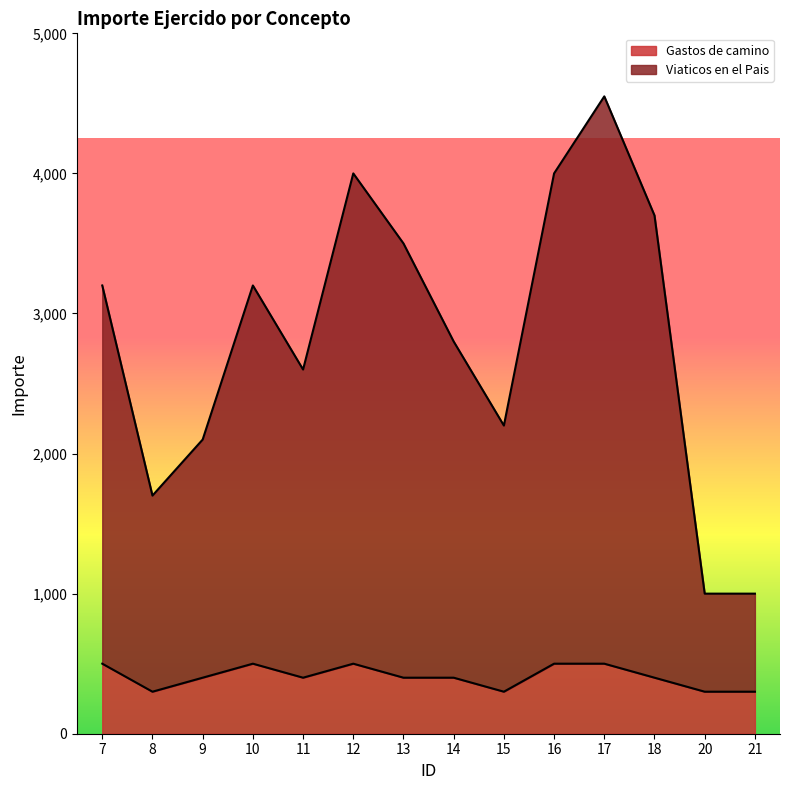

What is the maximum value for Viaticos en el Pais?

4550